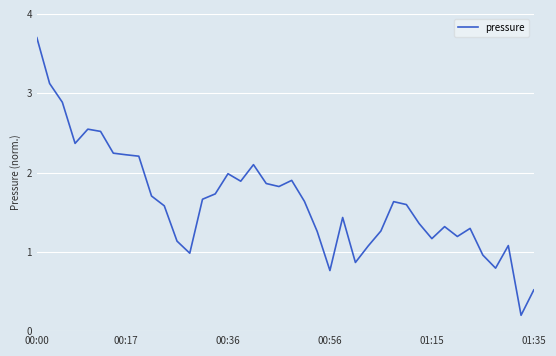

What is the maximum value shown in the chart?

3.7